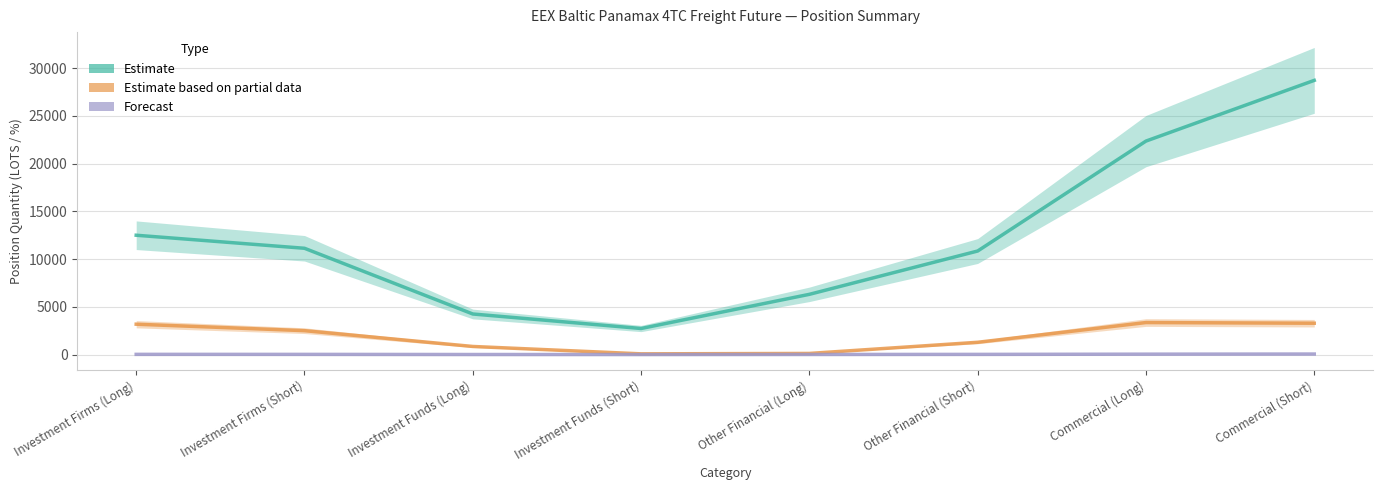

True or false: Forecast and Estimate based on partial data intersect in this chart.

False